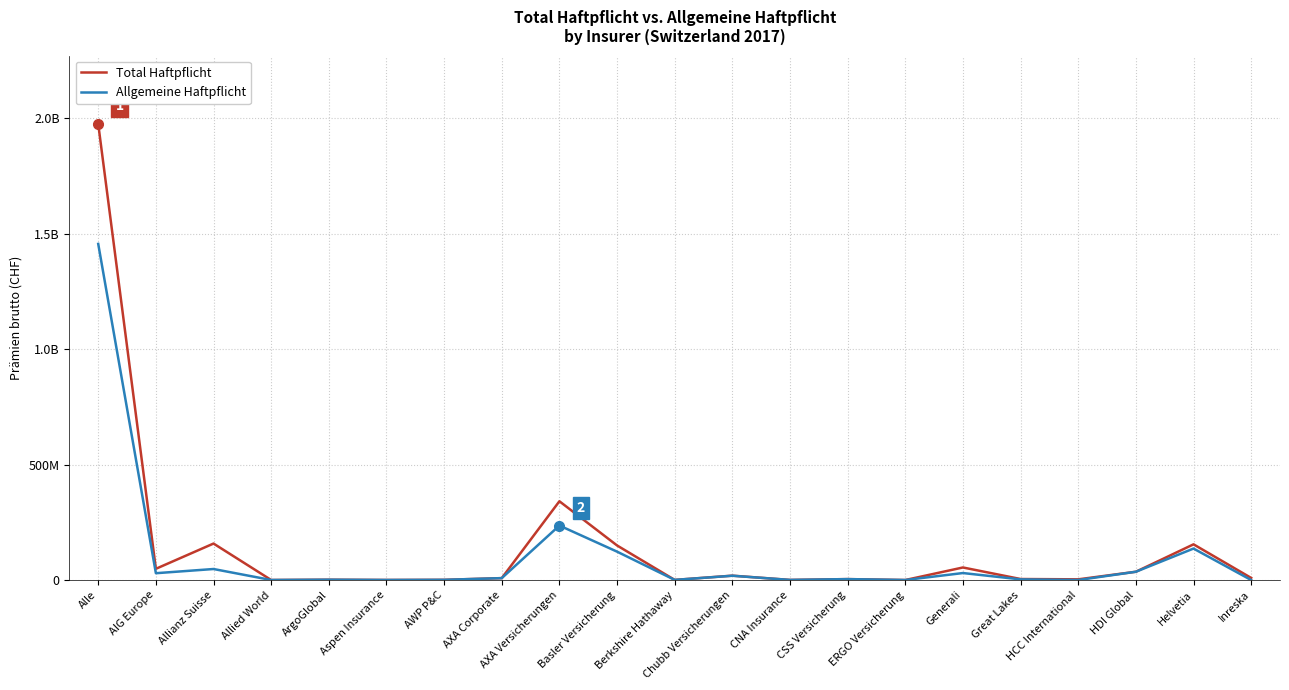

True or false: Allgemeine Haftpflicht has a value of 101752 at Aspen Insurance.

False